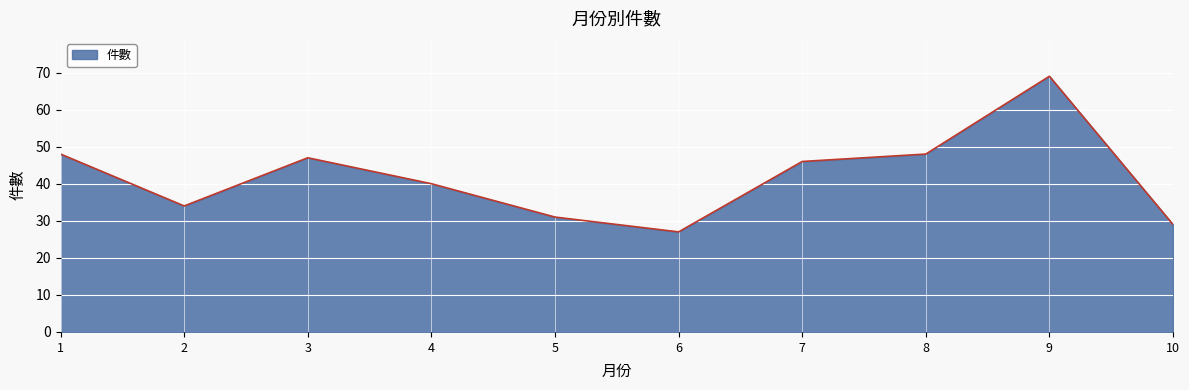

At which category does the data reach its first local peak?

3